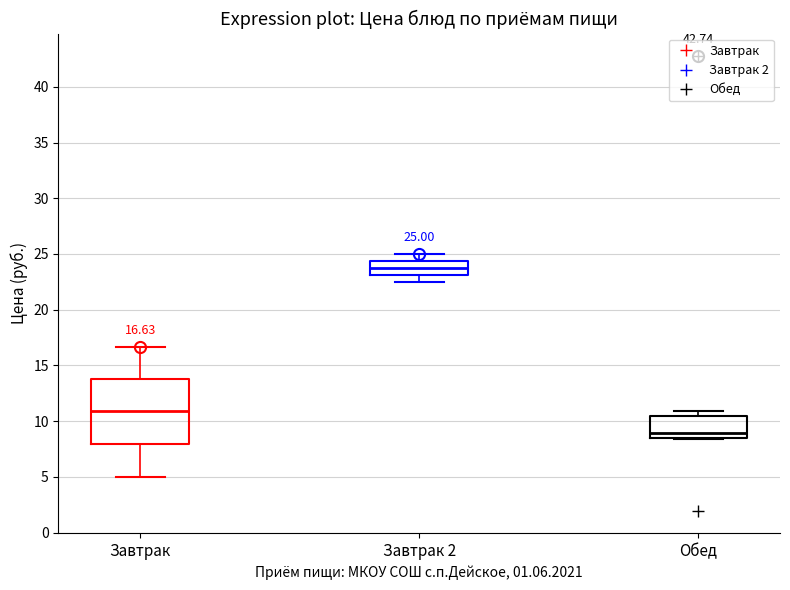

Which box's median line is the highest?

Завтрак 2